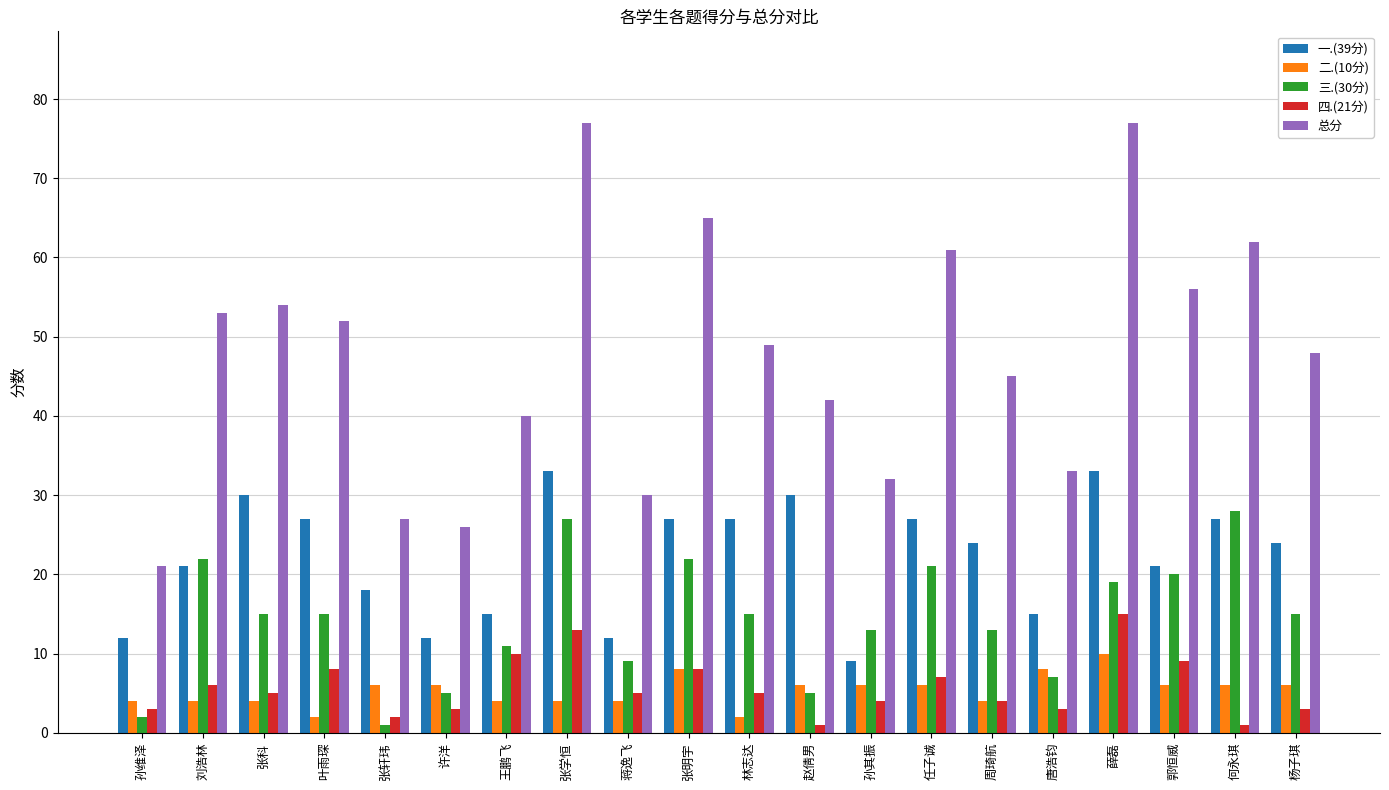

Count the 一.(39分) values in the range 15 to 27.

12